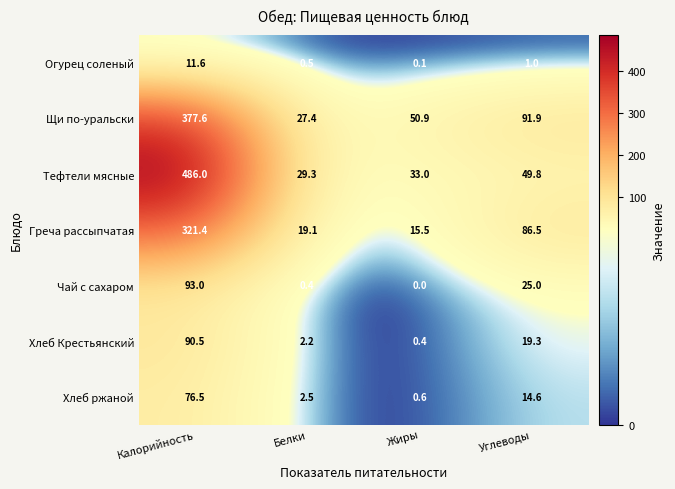

What is the difference between the Огурец соленый values at Жиры and Калорийность?

11.5